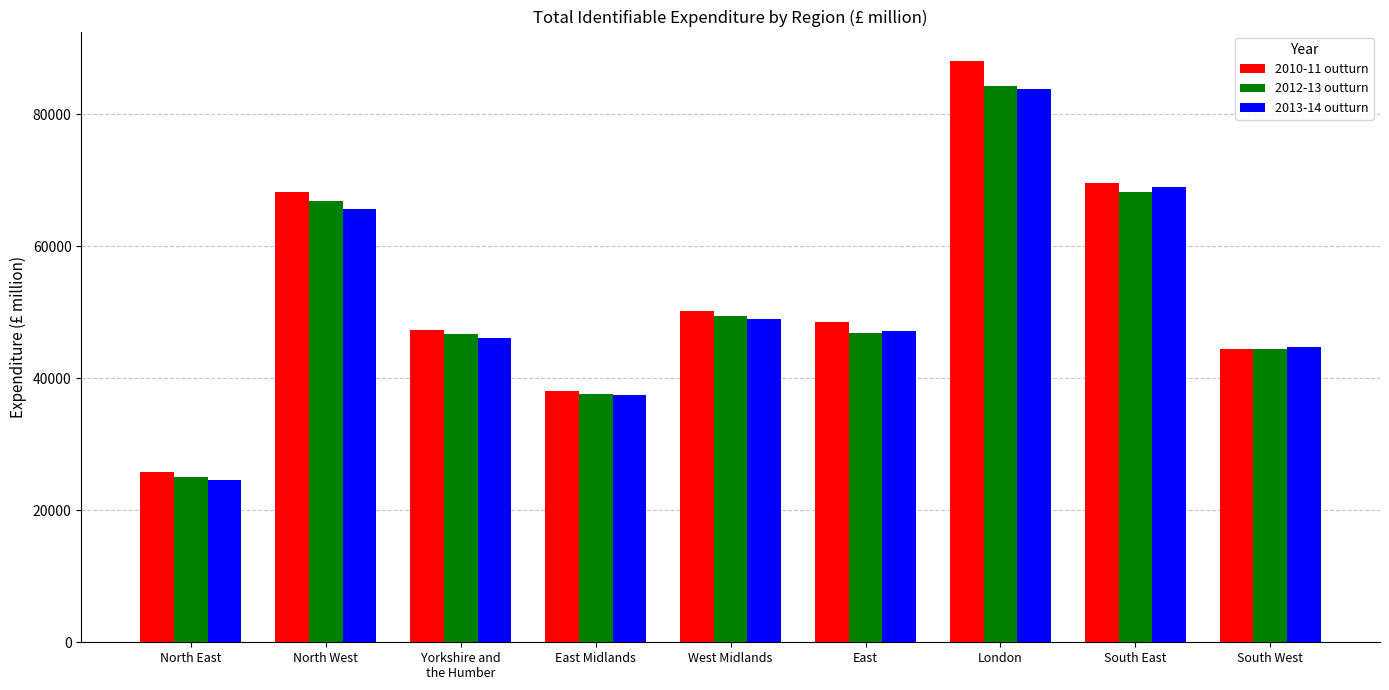

Which category has the highest value in the 2012-13 outturn series?

London